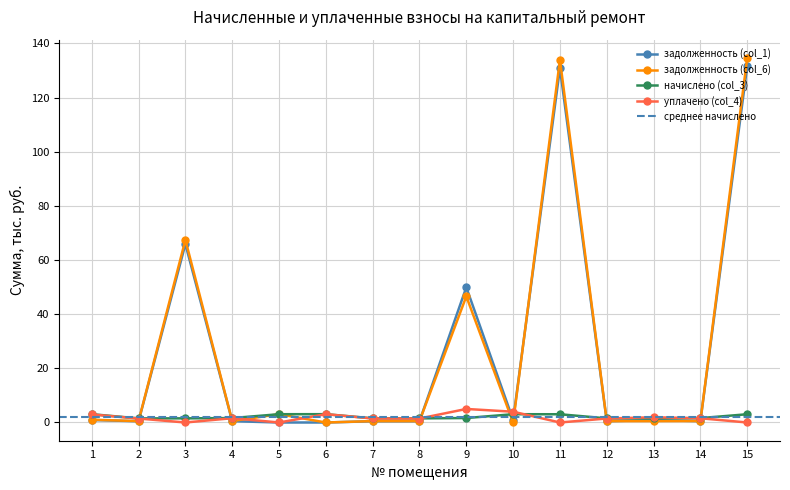

How many values in уплачено (col_4) are above zero?

11